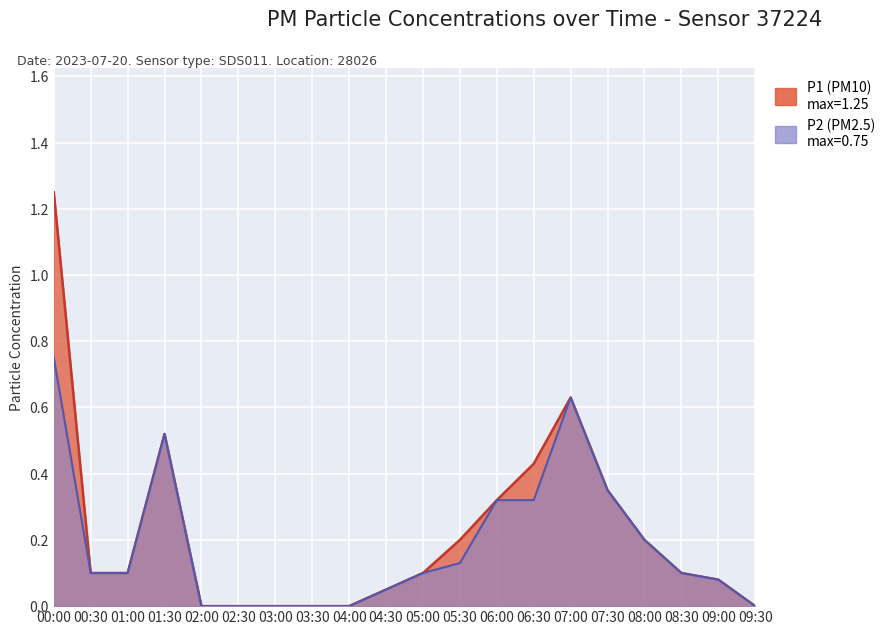

What is the total value across all series at 00:00?

2.0